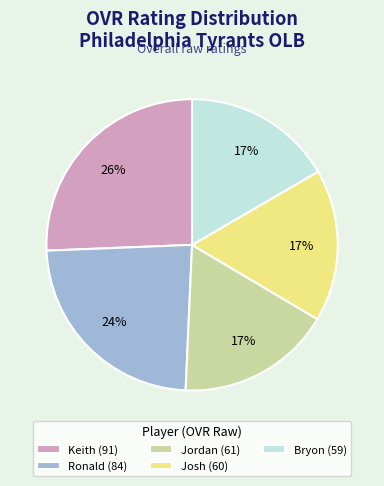

How many segments does this pie chart have?

5